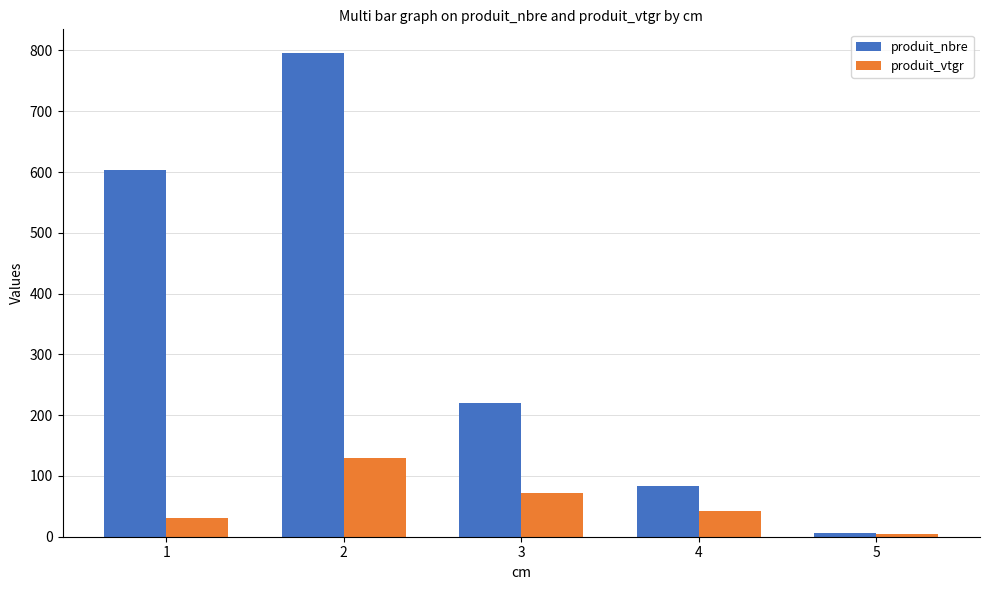

What is the total value across all series at 4?

125.0